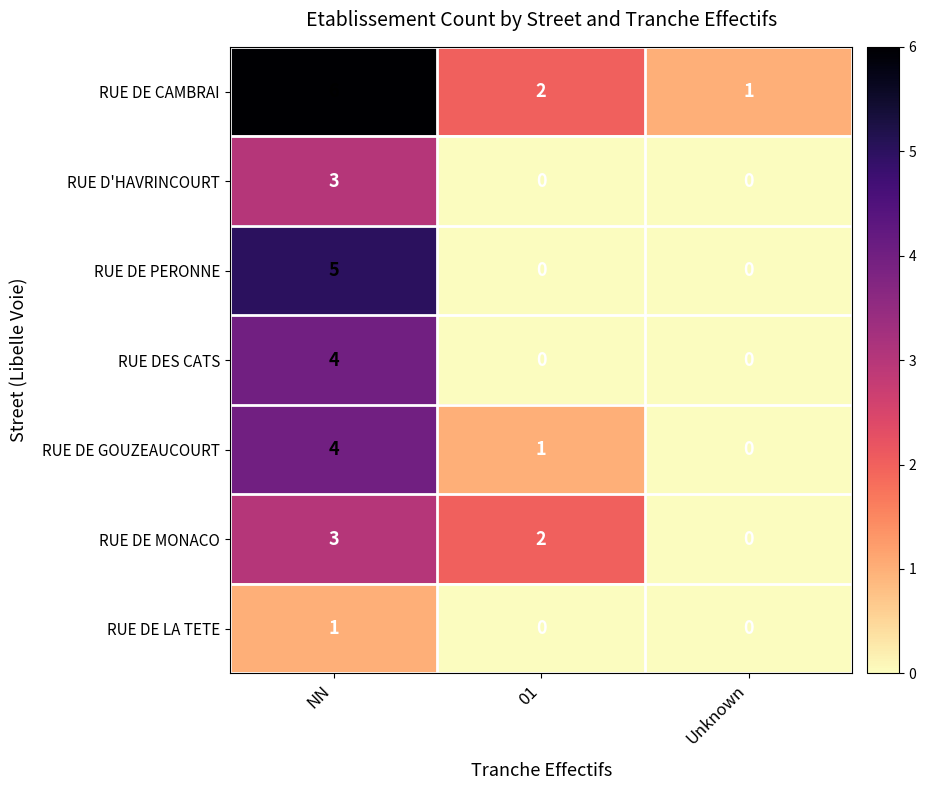

What is the sum of all RUE DE GOUZEAUCOURT values?

5